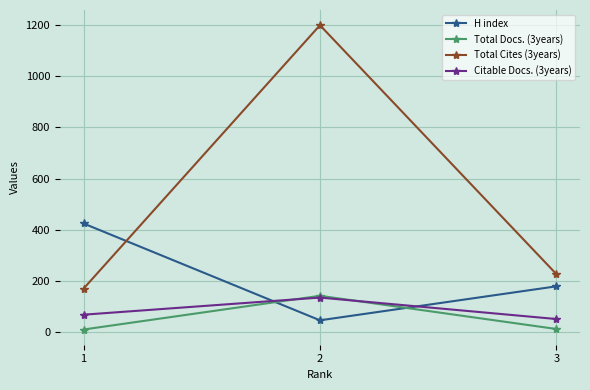

At which label is Total Cites (3years) closest to 684?

3